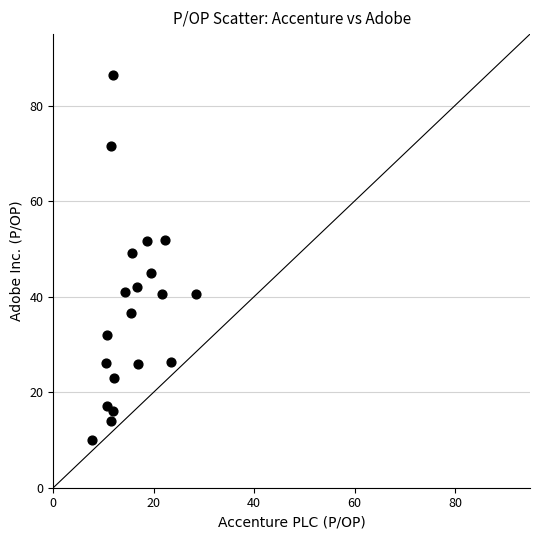

What is the range of X values (max minus min)?

20.6